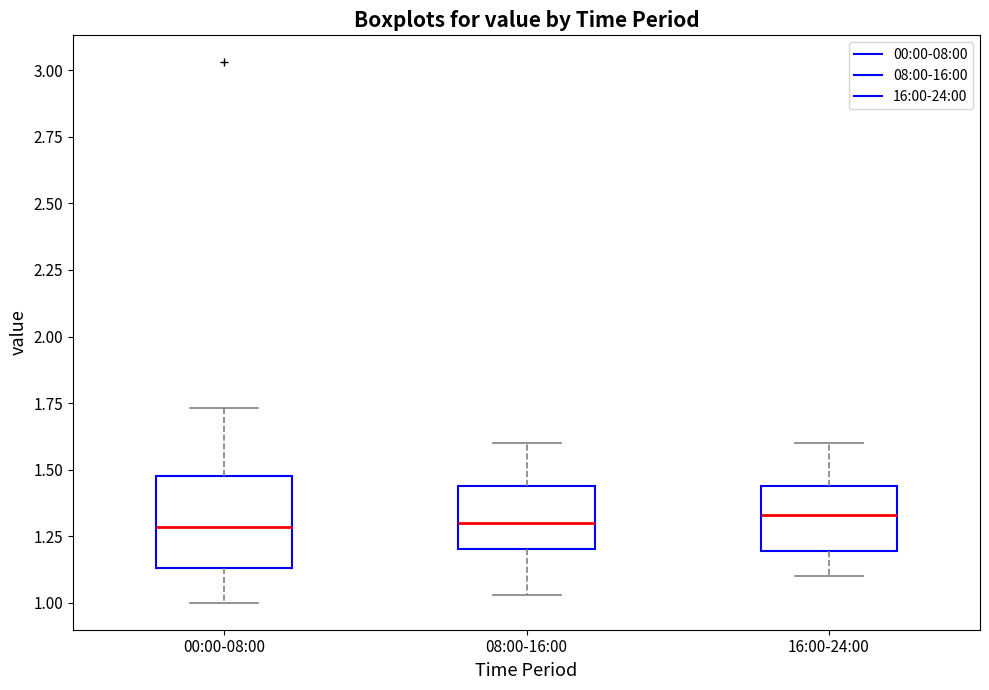

Where is the lower edge of the box for 00:00-08:00 on the y-axis? The values are not printed on the chart, so give them approximately, as read against the axis.

1.15